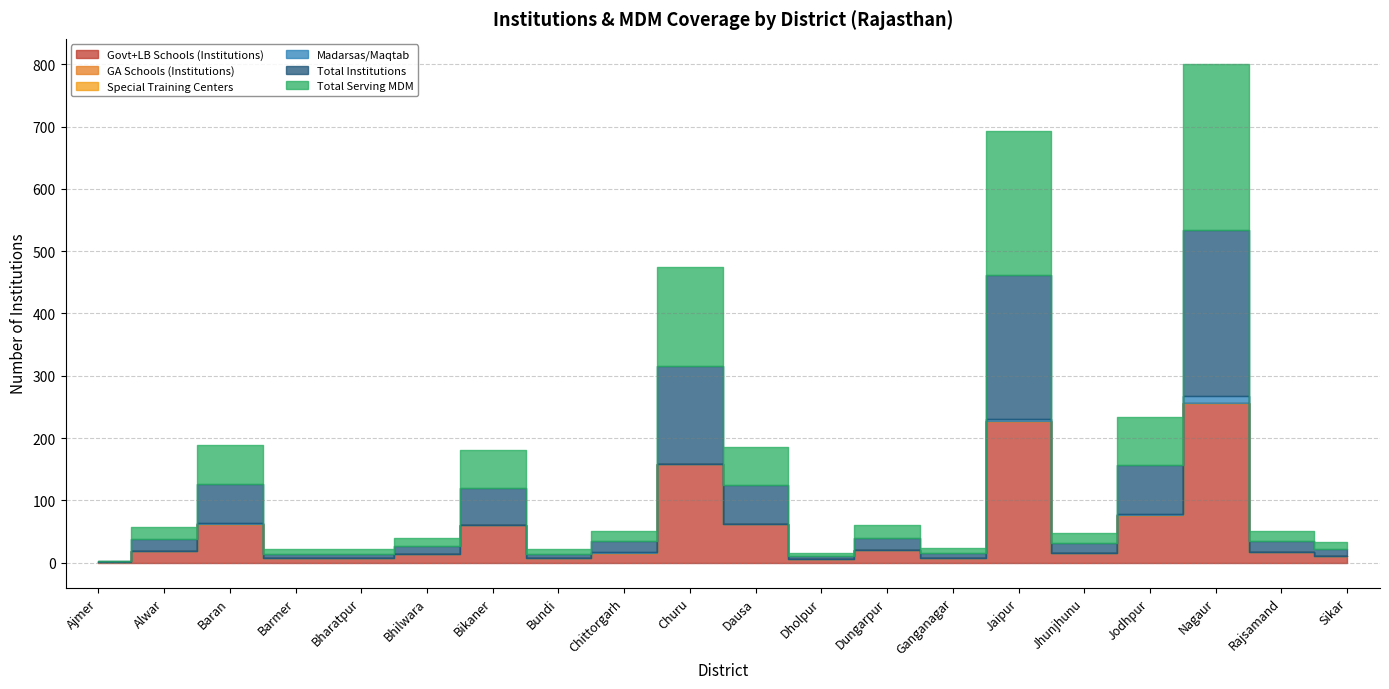

What is the label of the 17th point from the left?

Jodhpur